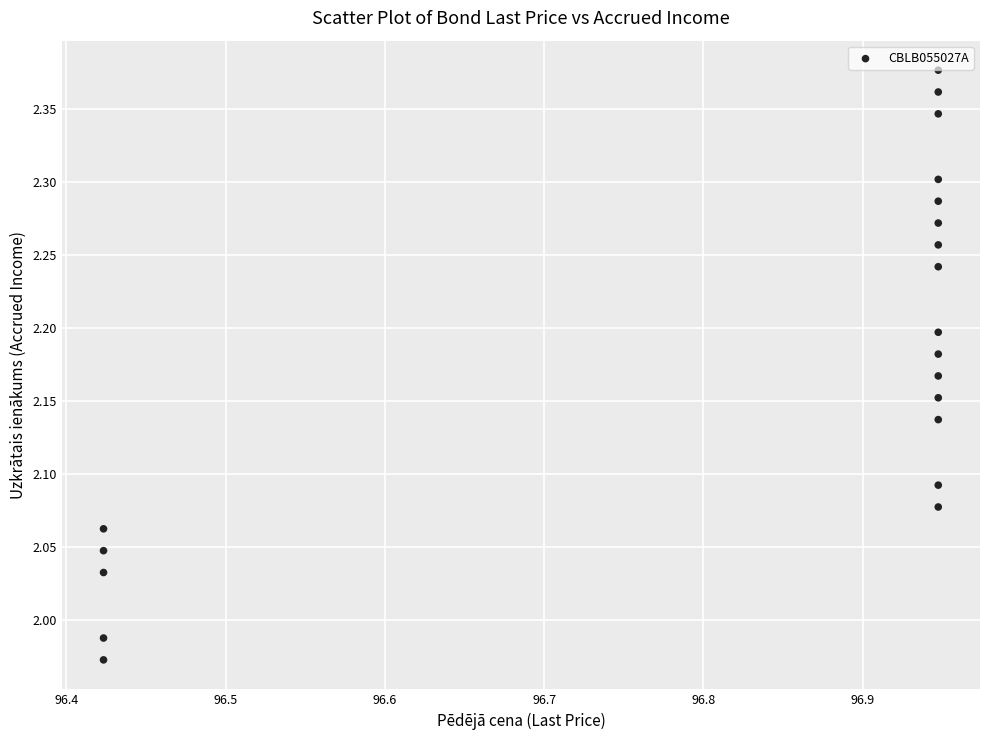

What is the range of X values (max minus min)?

0.5